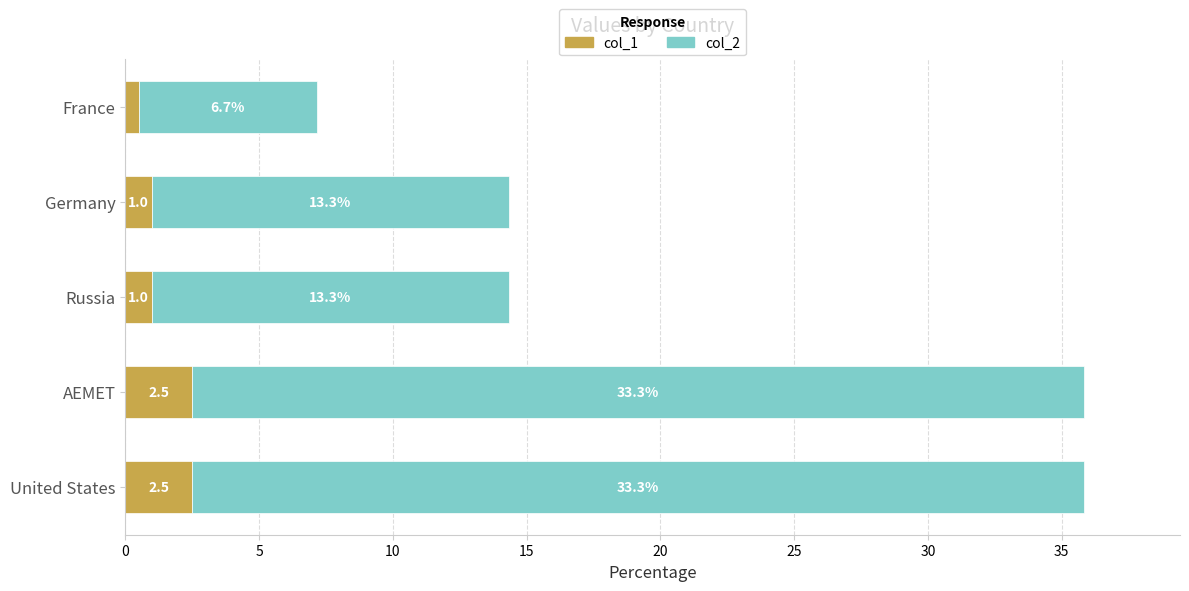

The value of col_1 at United States is 2.5. True or false?

True